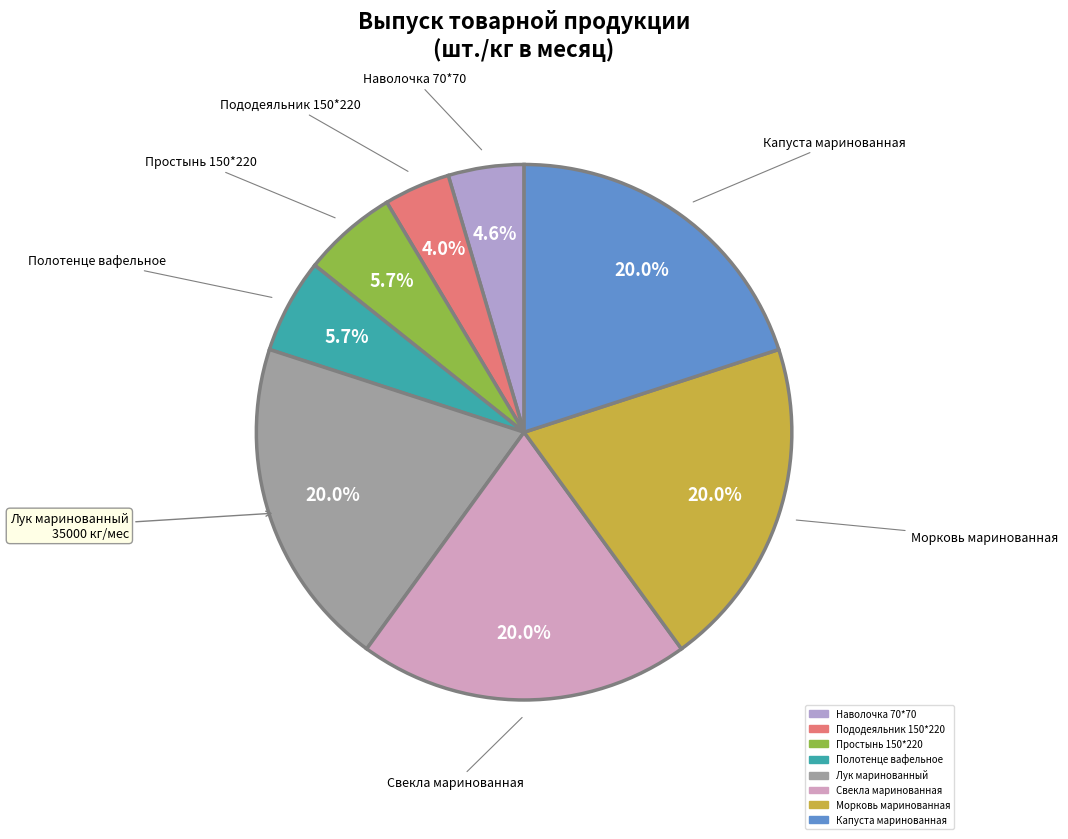

To the nearest percent, what is the difference between the largest and smallest slice percentages?

16%